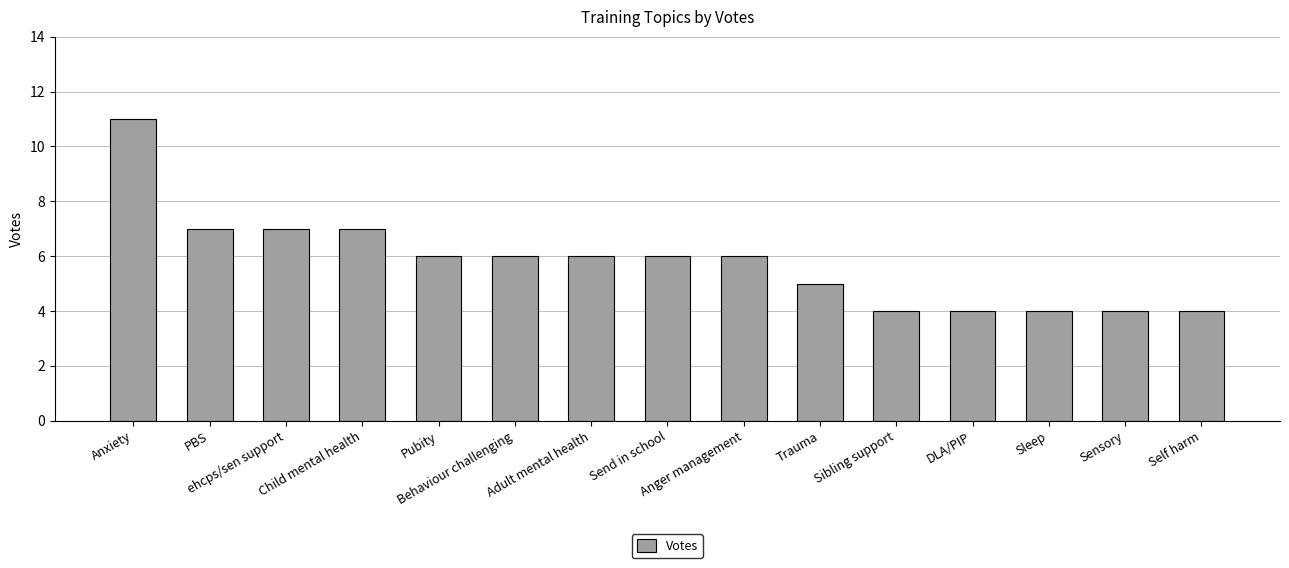

What is the smallest value displayed?

4